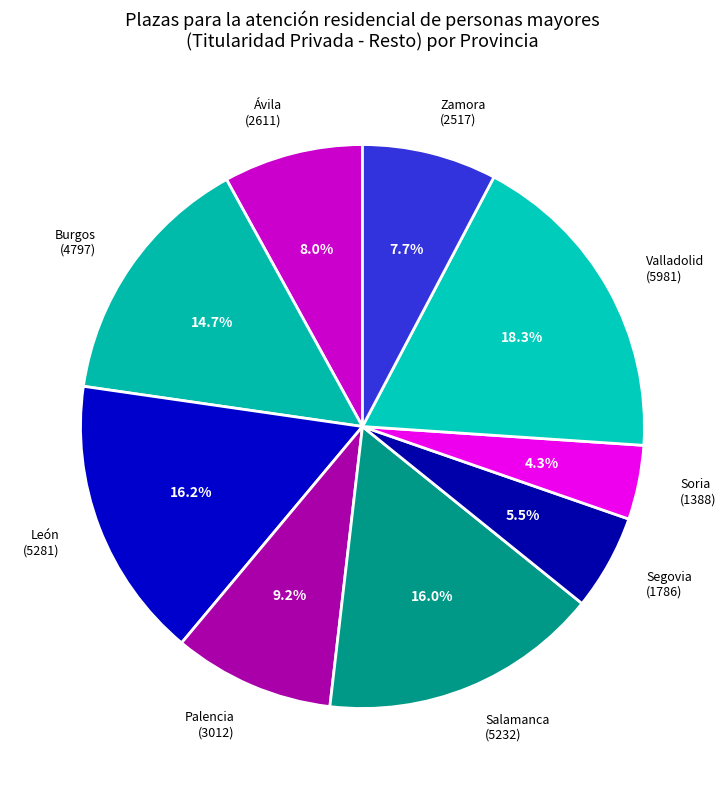

Which slice is the largest?

Valladolid